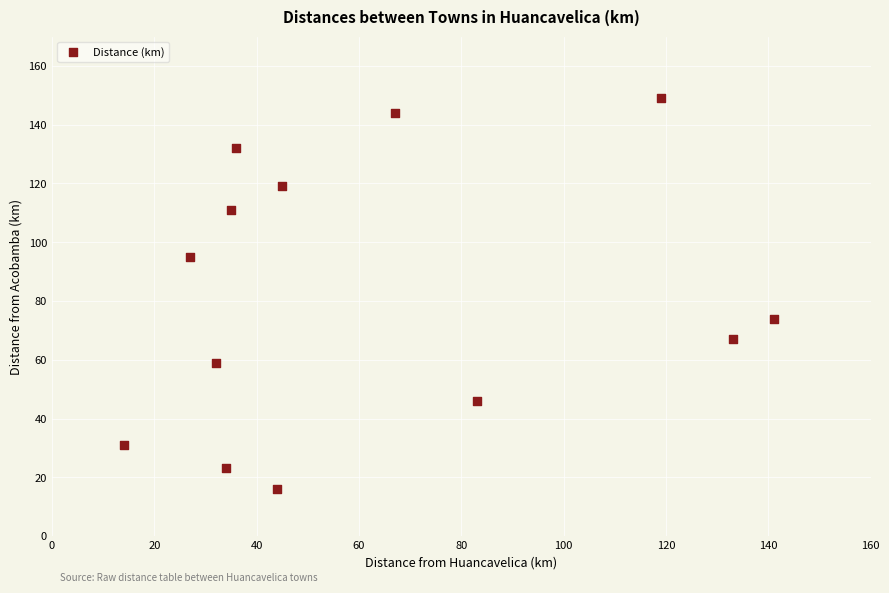

What is the range of Y values (max minus min)?

133